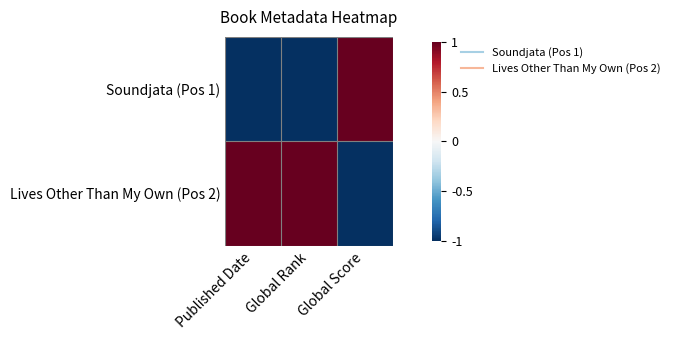

Which series has the largest range (max minus min)?

Soundjata (Pos 1)